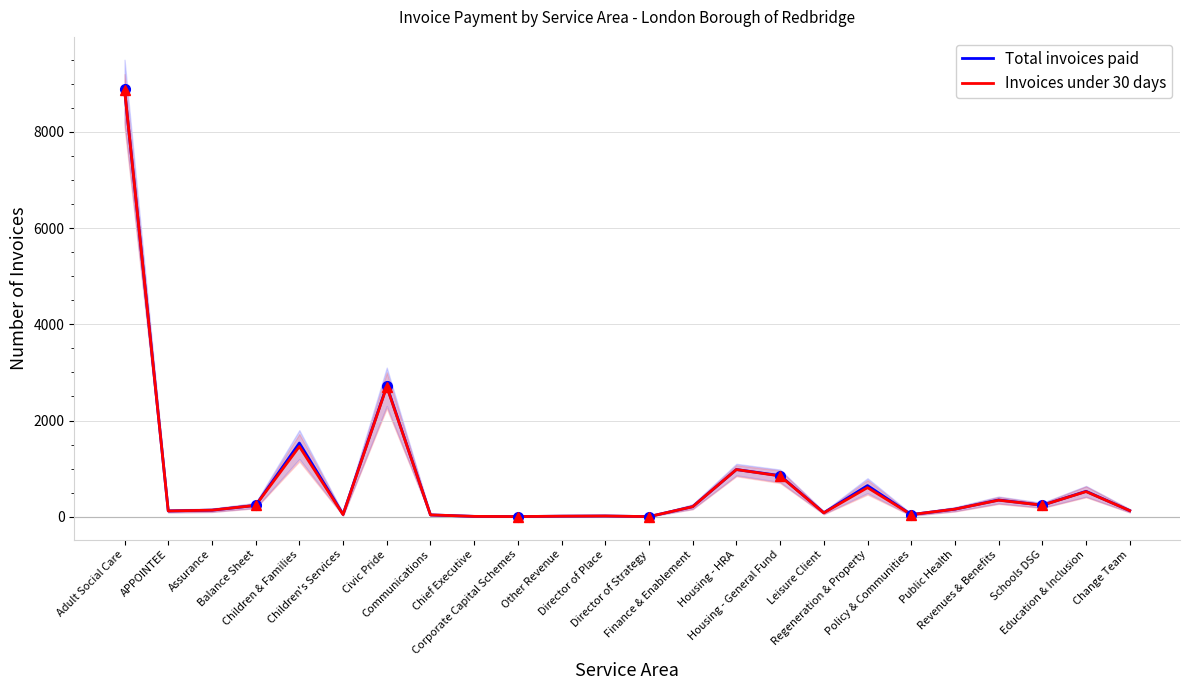

At APPOINTEE, list the series in order from largest to smallest.

Total invoices paid, Invoices under 30 days